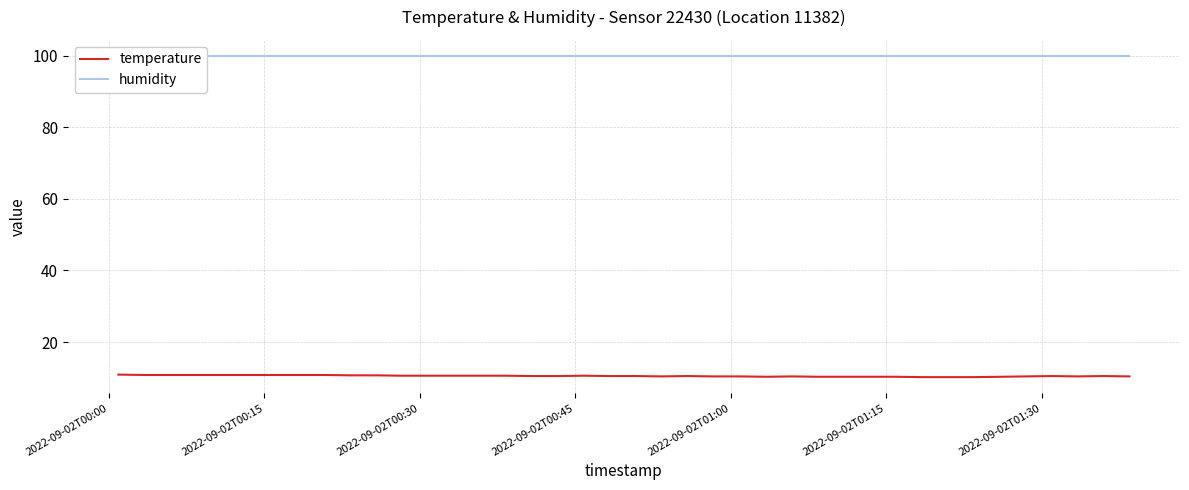

What is the highest value of the temperature series?

10.9